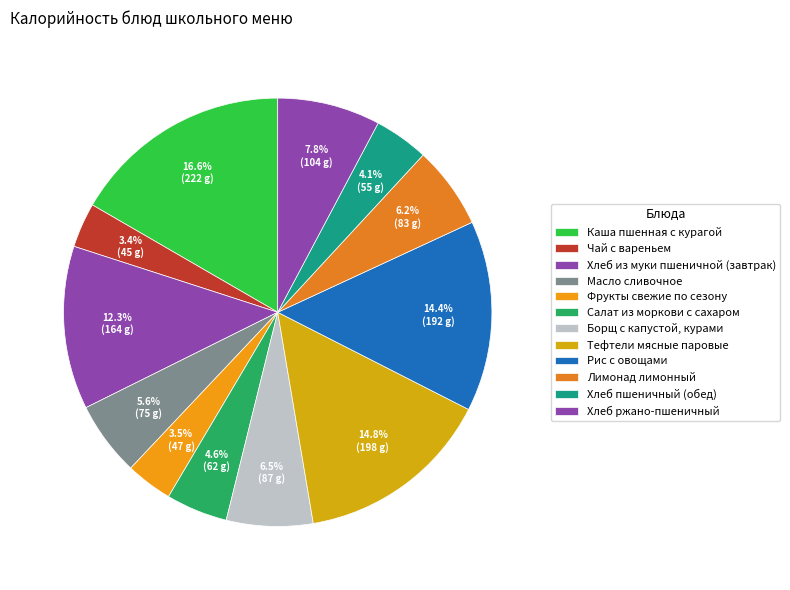

Between Рис с овощами and Каша пшенная с курагой, which is larger?

Каша пшенная с курагой